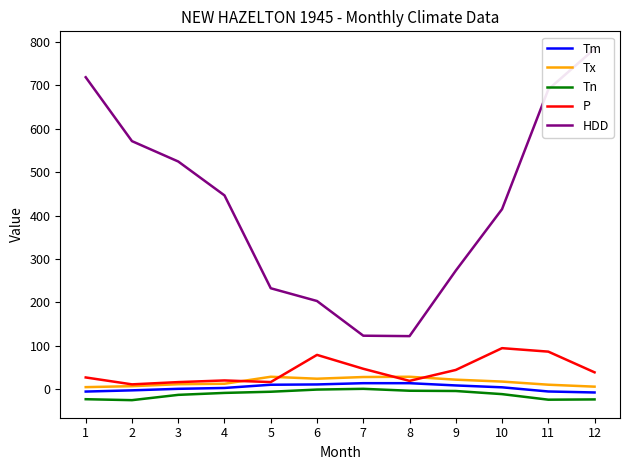

True or false: Tm has more than 1 interior local peaks.

False